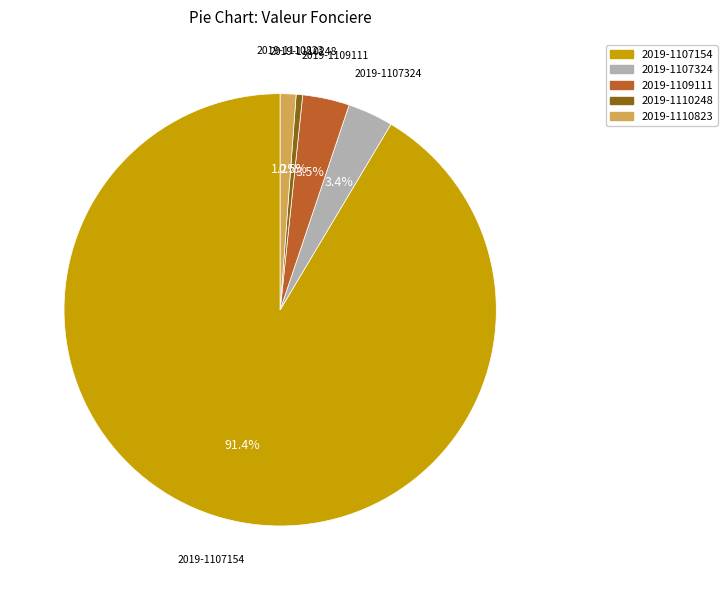

What percentage do 2019-1107154 and 2019-1110248 together represent?

91.9%